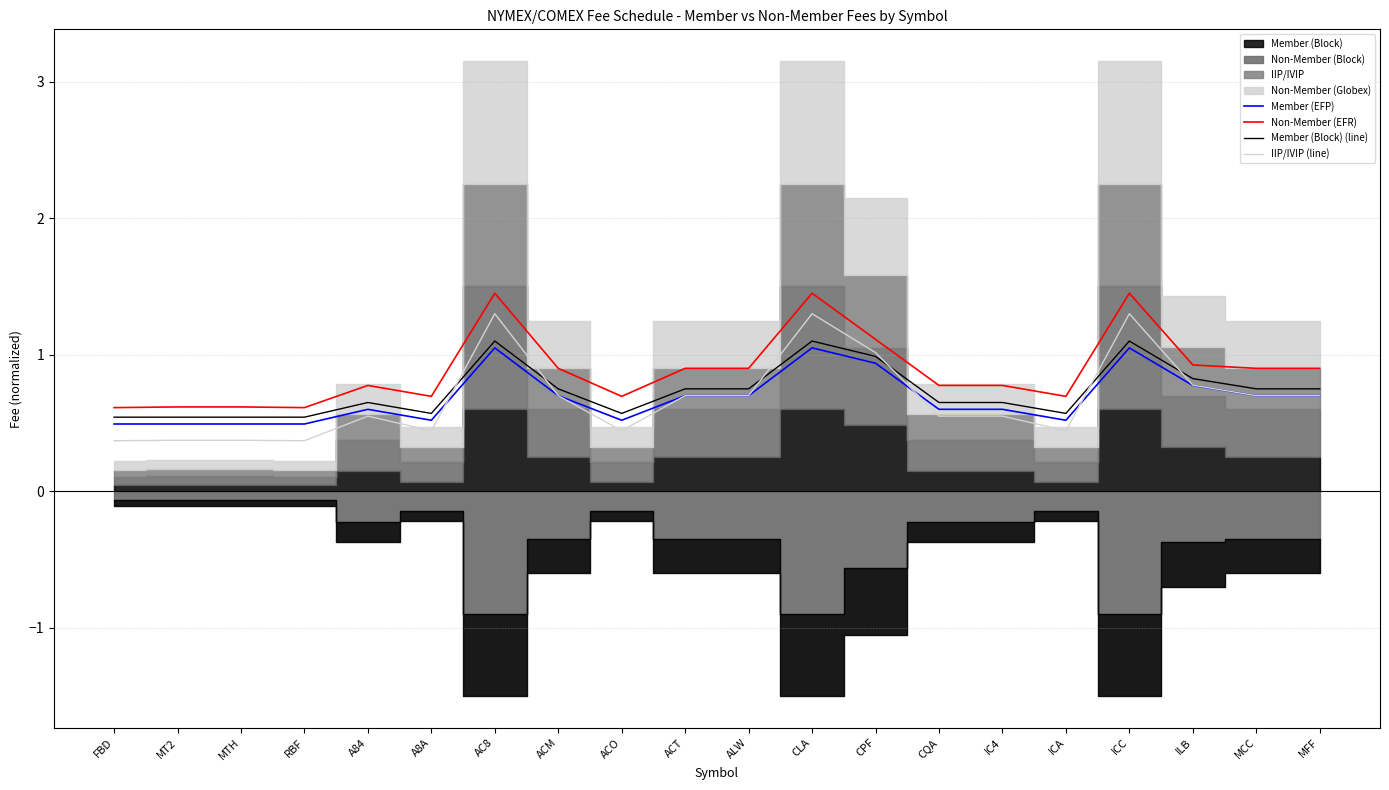

What is the spread (max minus min) of values at MT2?

0.2